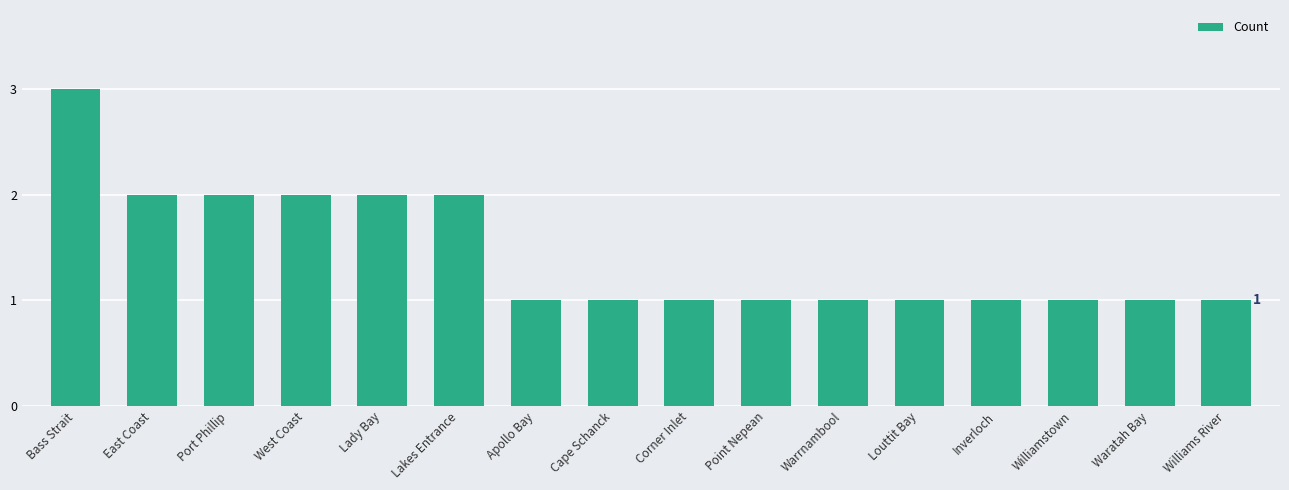

What is the difference between the maximum and minimum values?

2